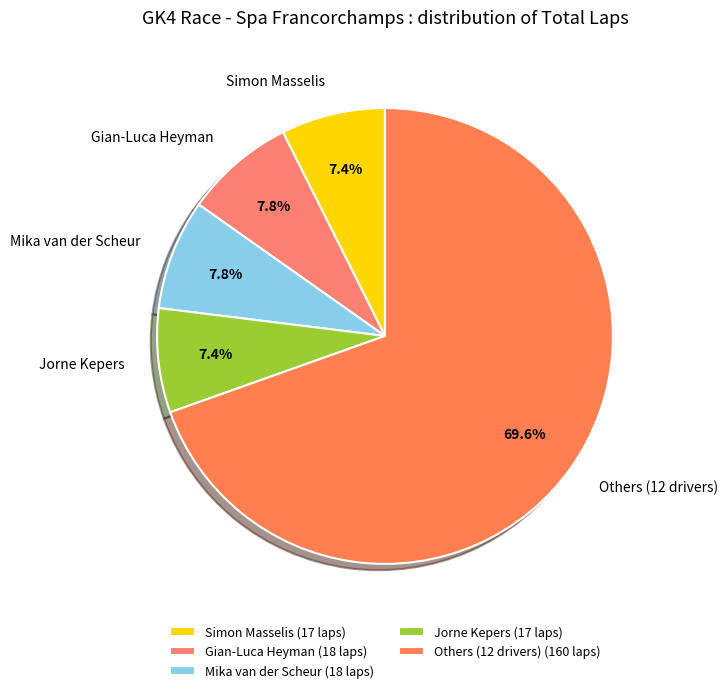

What portion of the pie excludes Mika van der Scheur?

92.2%